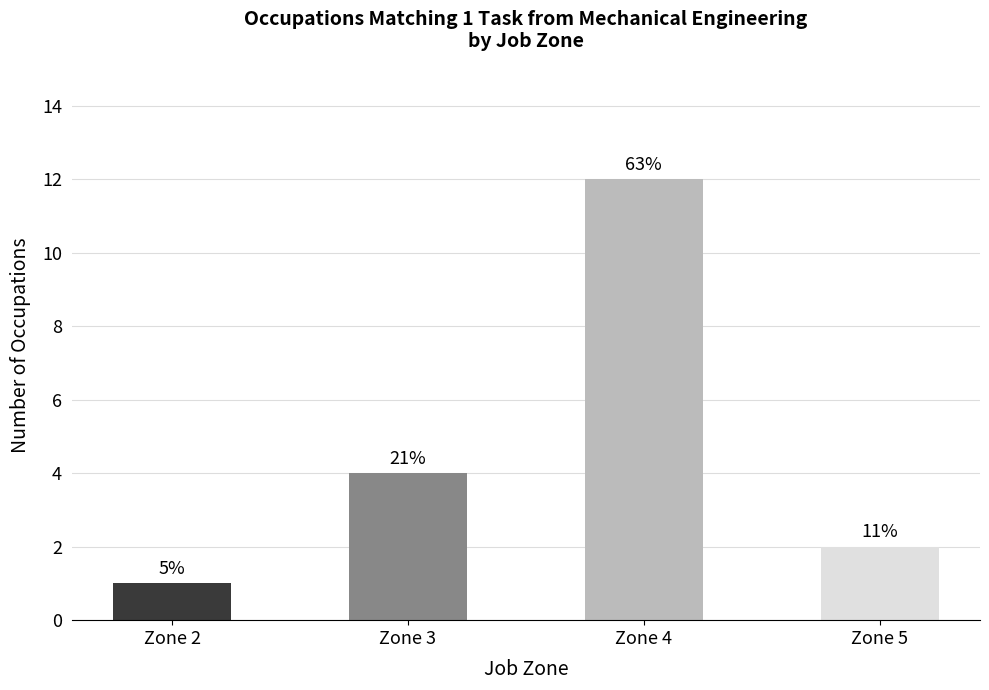

What is the ratio of the value at Zone 2 to the value at Zone 4?

0.1